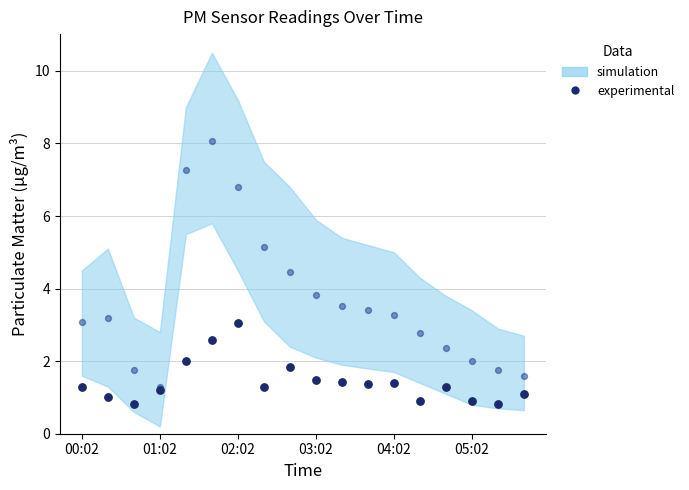

Across all series, what Y value is closest to 4?

3.8